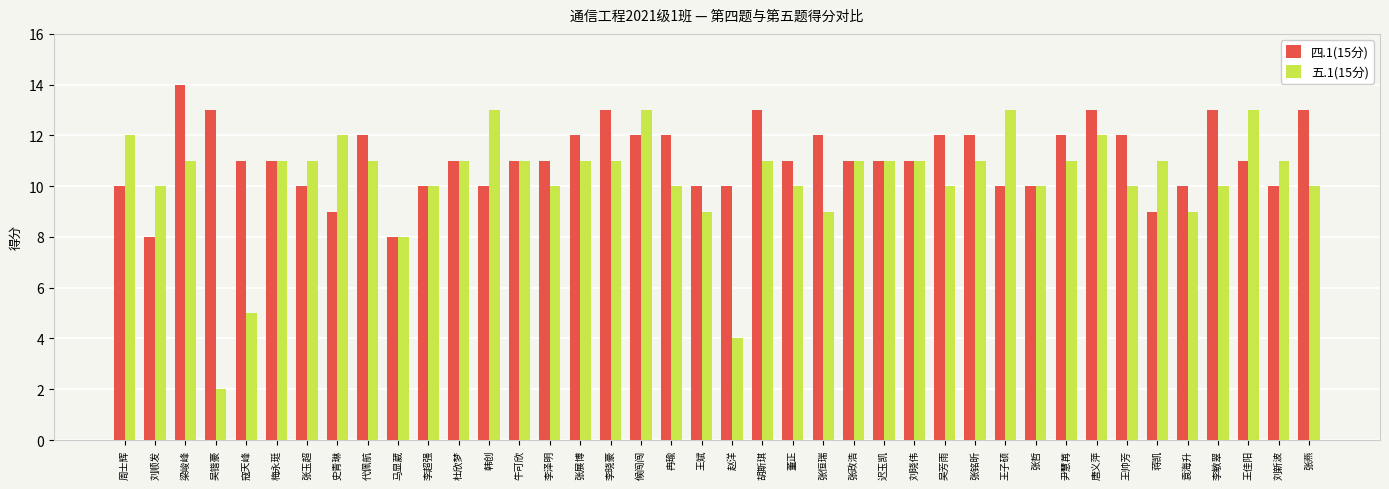

What is the difference between the 五.1(15分) values at 尹慧苒 and 张燕?

1